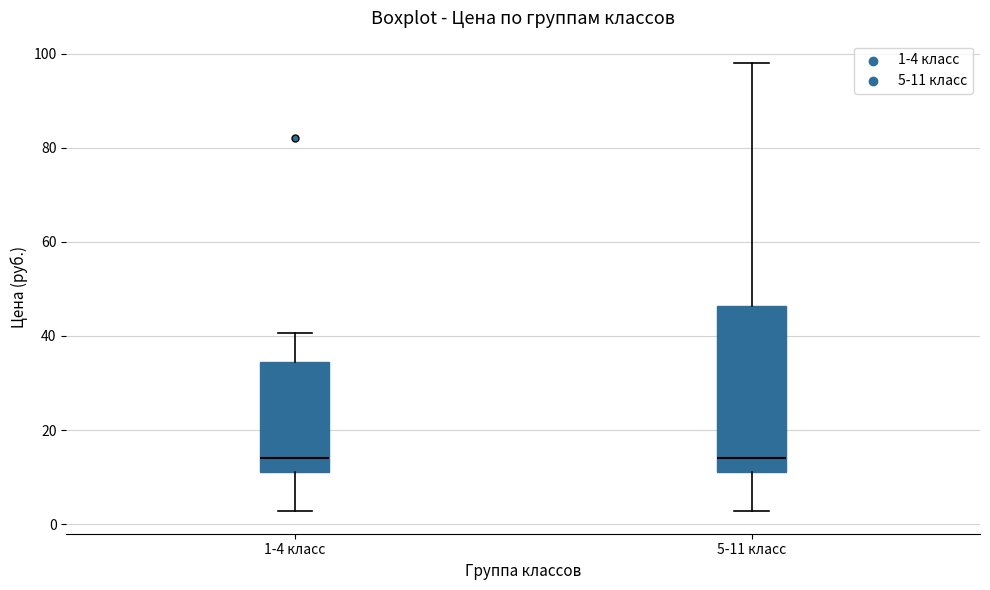

Reading left to right, read every box against the y-axis: the position of its median line, the range the box covers, and the ends of its whiskers. The values are not printed on the chart, so give them approximately, as read against the axis.

1-4 класс: median 14, box 12 to 34, whiskers 2 to 40
5-11 класс: median 14, box 12 to 46, whiskers 2 to 98